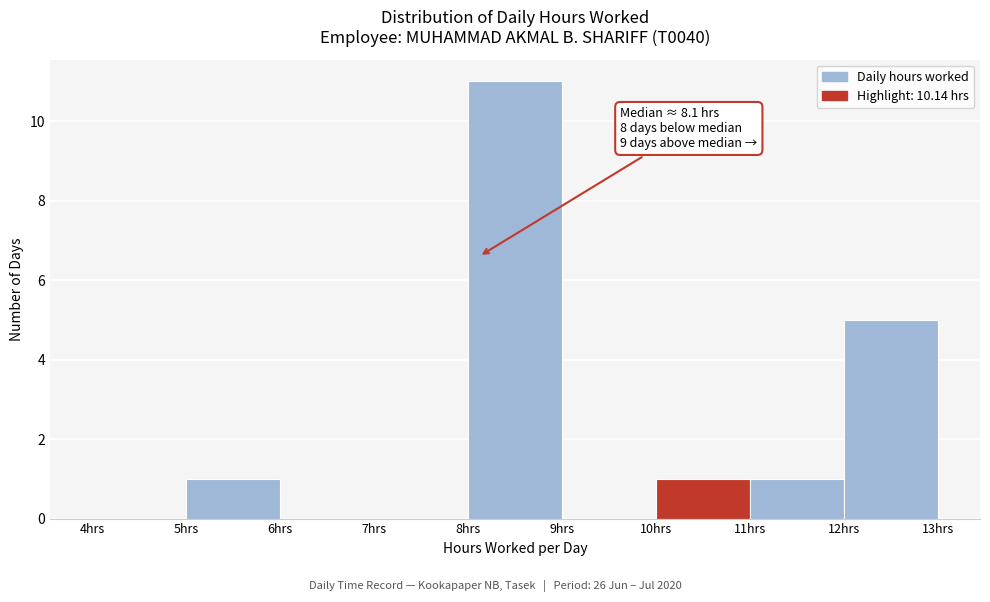

Which range on the x-axis has the tallest bar?

8 to 9